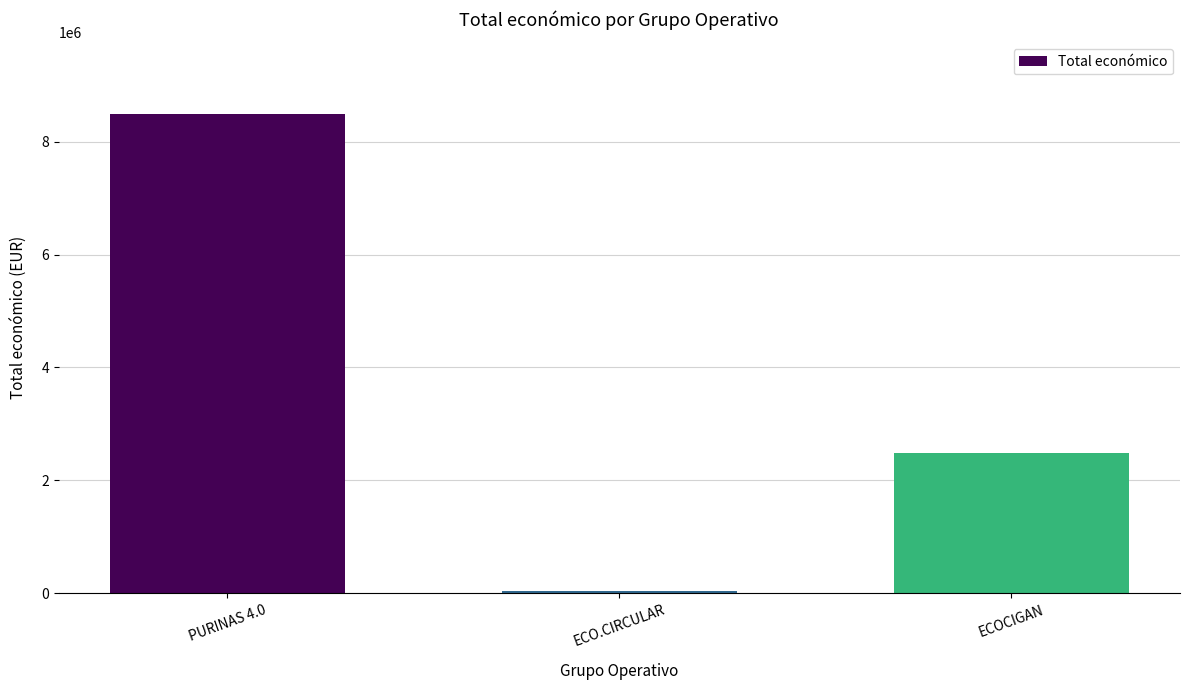

The value at PURINAS 4.0 is 15118167. True or false?

False